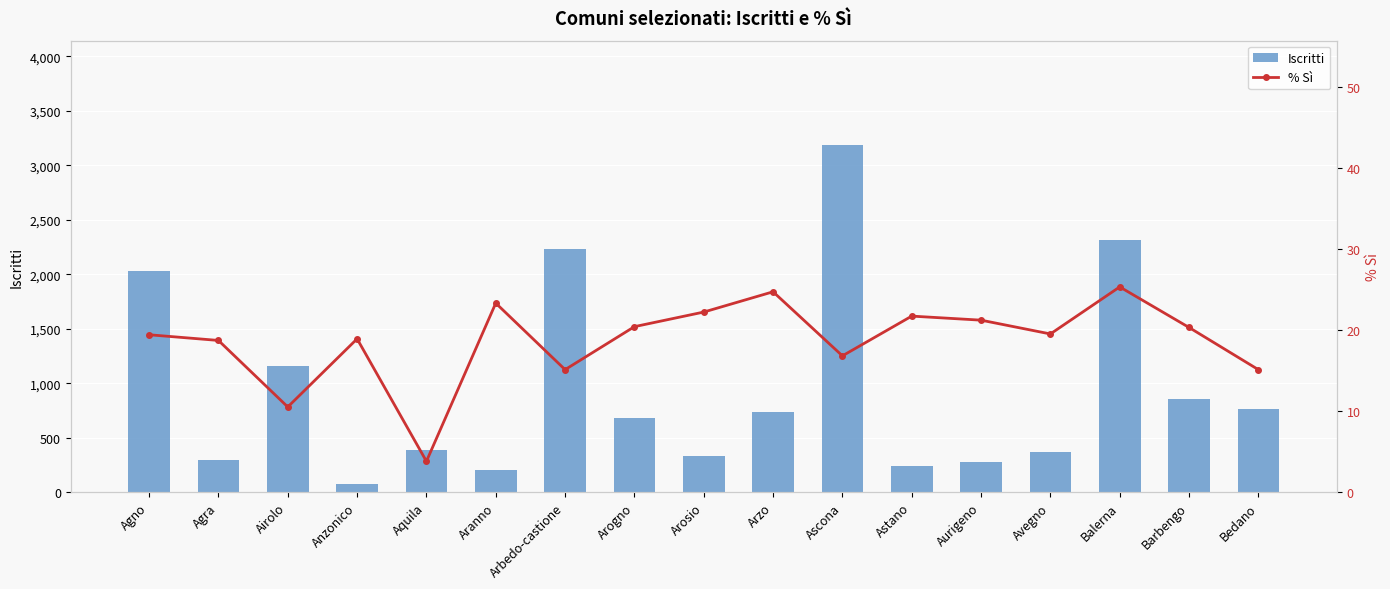

Reading left to right, list all the values displayed in this chart.

Iscritti: Agno=2032.0	Agra=299.0	Airolo=1156.0	Anzonico=78.0	Aquila=388.0	Aranno=202.0	Arbedo-castione=2236.0	Arogno=677.0	Arosio=331.0	Arzo=740.0	Ascona=3188.0	Astano=238.0	Aurigeno=273.0	Avegno=371.0	Balerna=2315.0	Barbengo=856.0	Bedano=761.0
% Sì: Agno=19.4	Agra=18.7	Airolo=10.5	Anzonico=18.9	Aquila=3.8	Aranno=23.3	Arbedo-castione=15.1	Arogno=20.4	Arosio=22.2	Arzo=24.7	Ascona=16.8	Astano=21.7	Aurigeno=21.2	Avegno=19.5	Balerna=25.3	Barbengo=20.3	Bedano=15.1